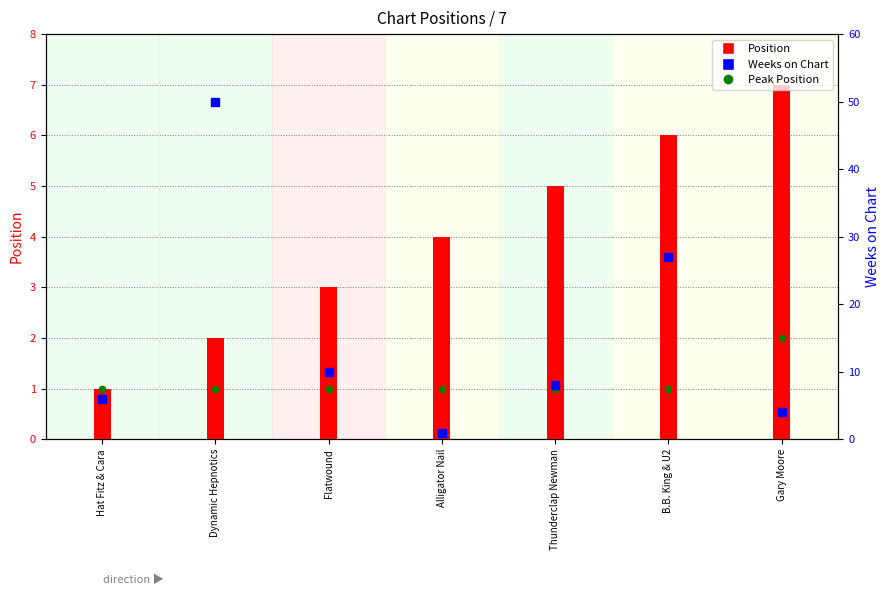

Which series has the largest total across all categories?

Weeks on Chart